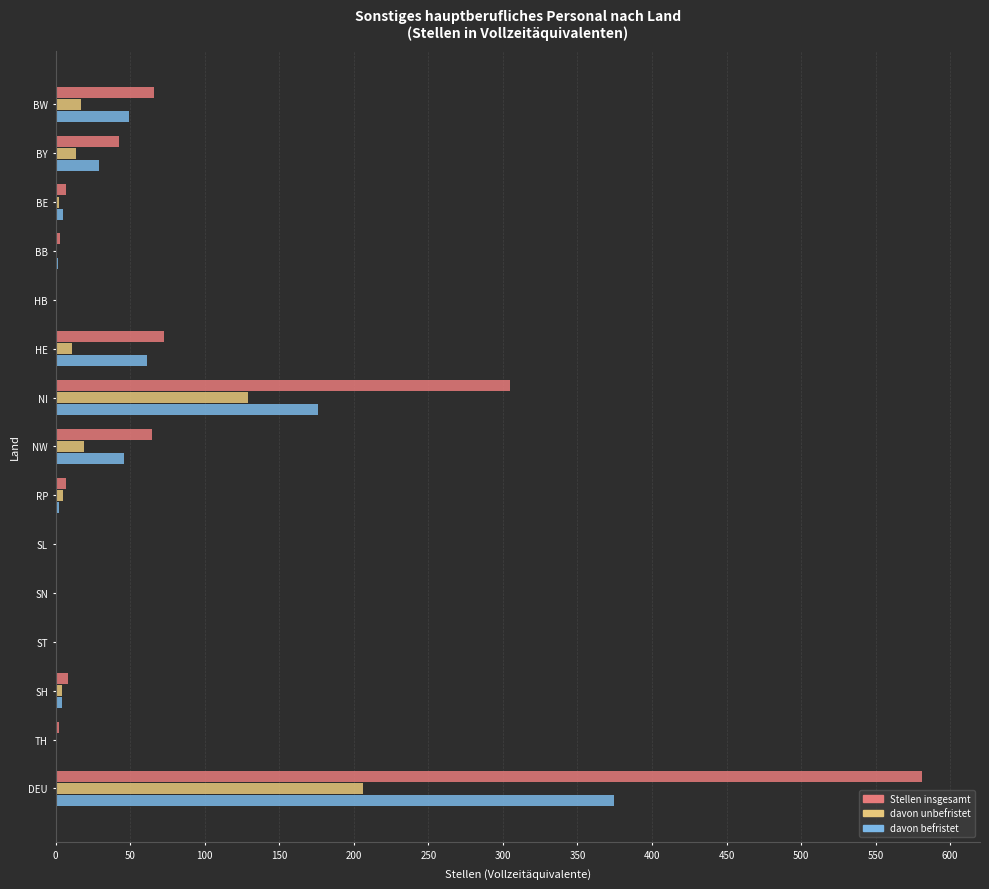

What is the approximate value of davon unbefristet at BW?

16.8